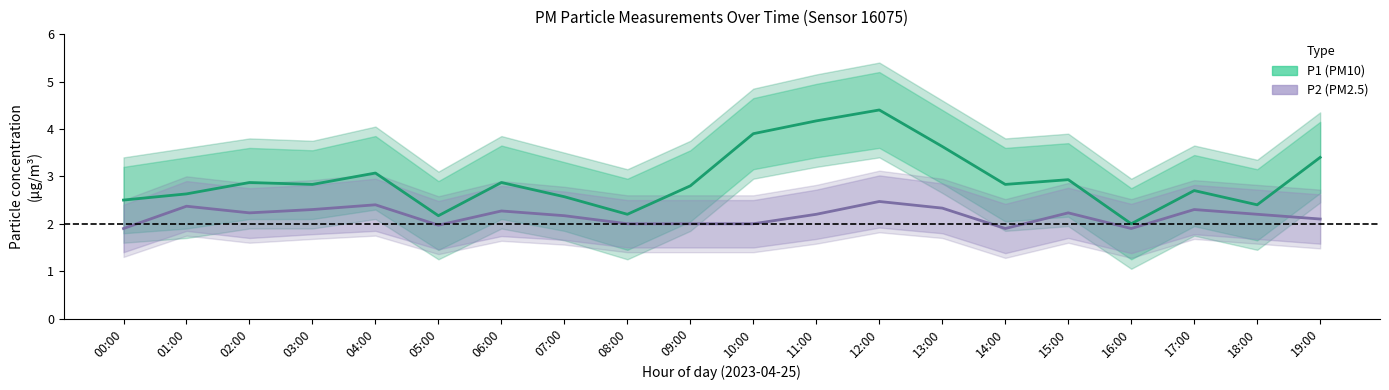

Read the P1 (PM10) value at 12:00.

4.4